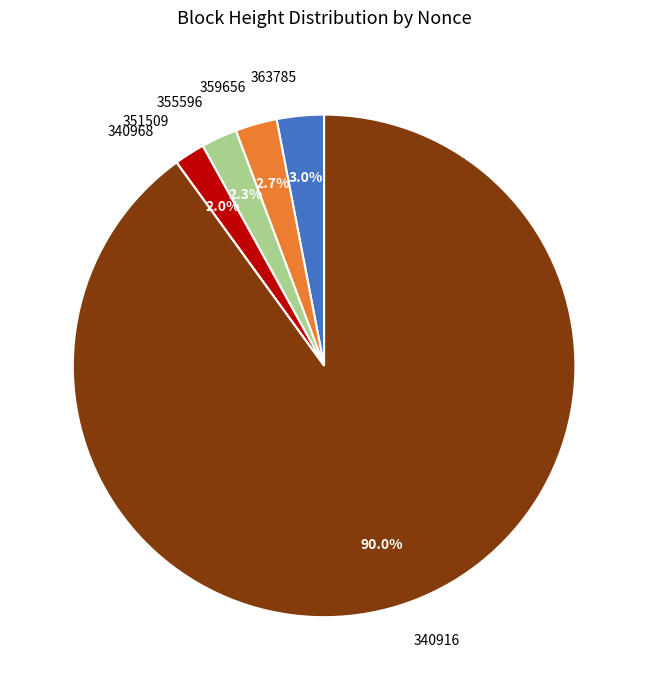

How much of the chart is everything except 355596?

97.7%